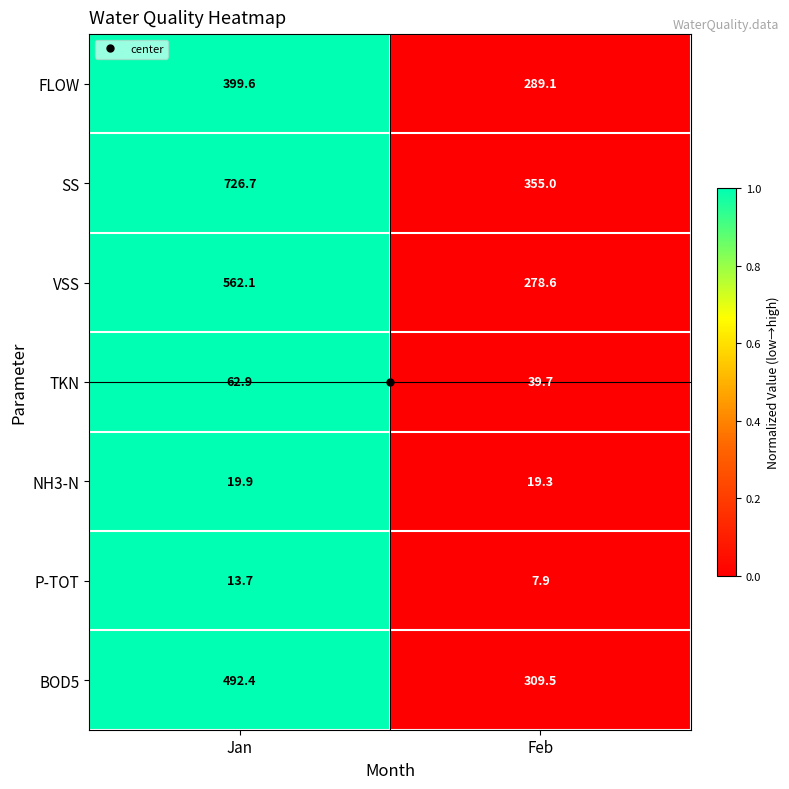

Is it true that SS equals 506.3 at Jan?

False